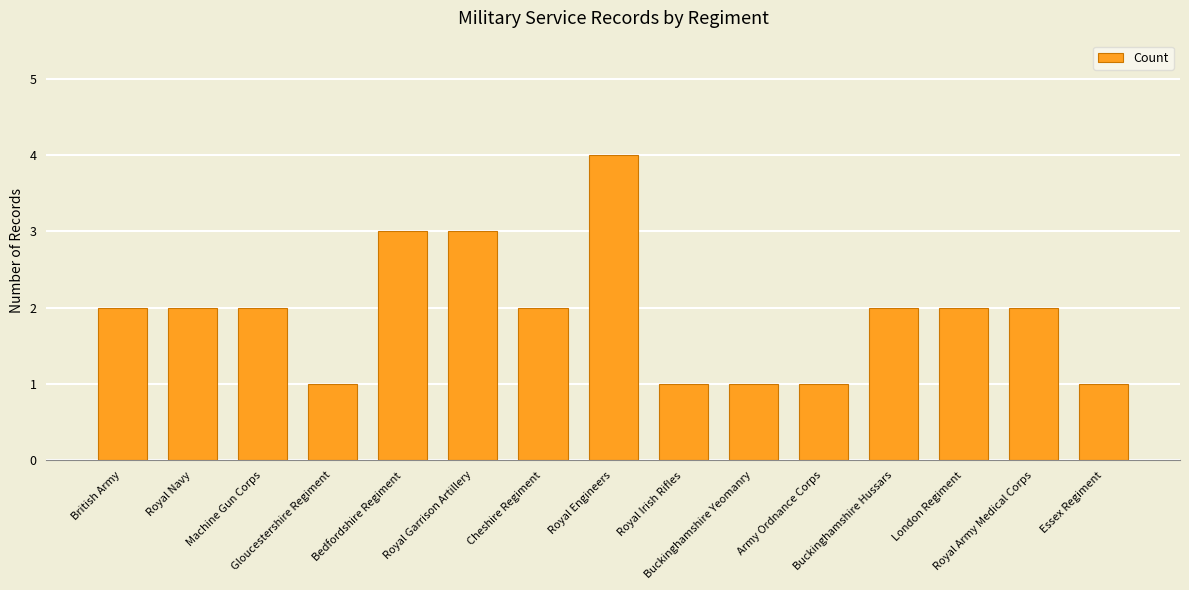

What is the difference between the maximum and second lowest values?

3